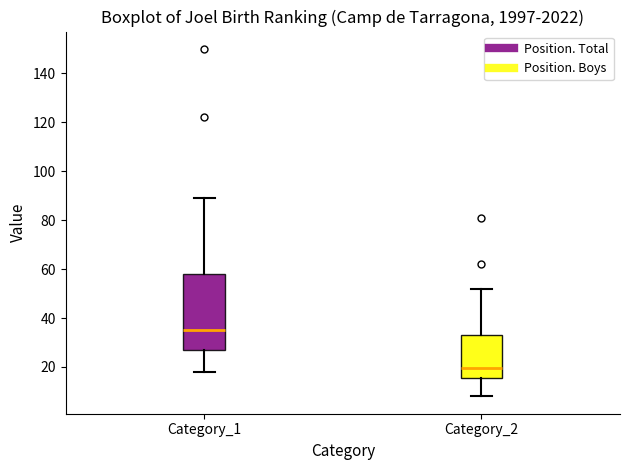

Which box is the tallest, from its lower edge to its upper edge?

Category_1